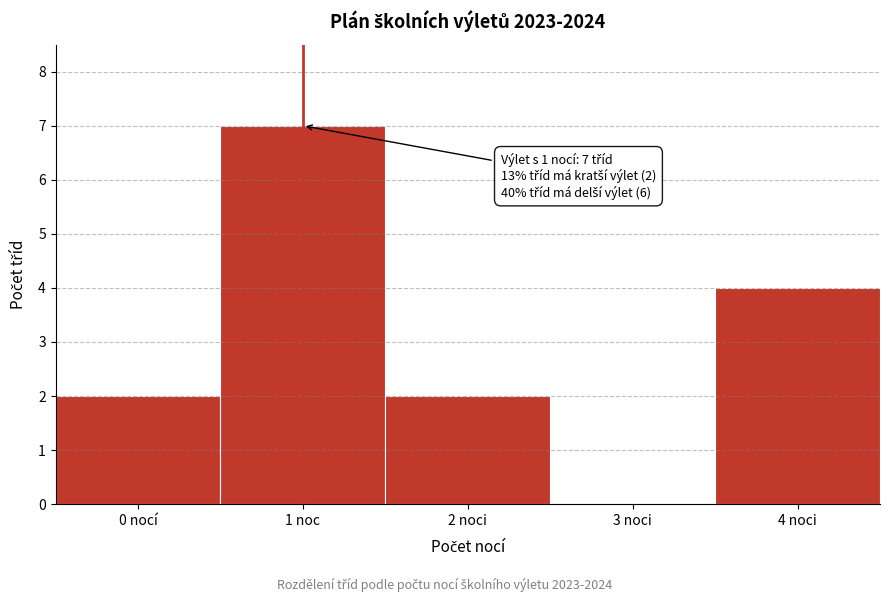

Reading left to right, list all the values displayed in this chart.

0 nocí=2	1 noc=7	2 noci=2	3 noci=0	4 noci=4